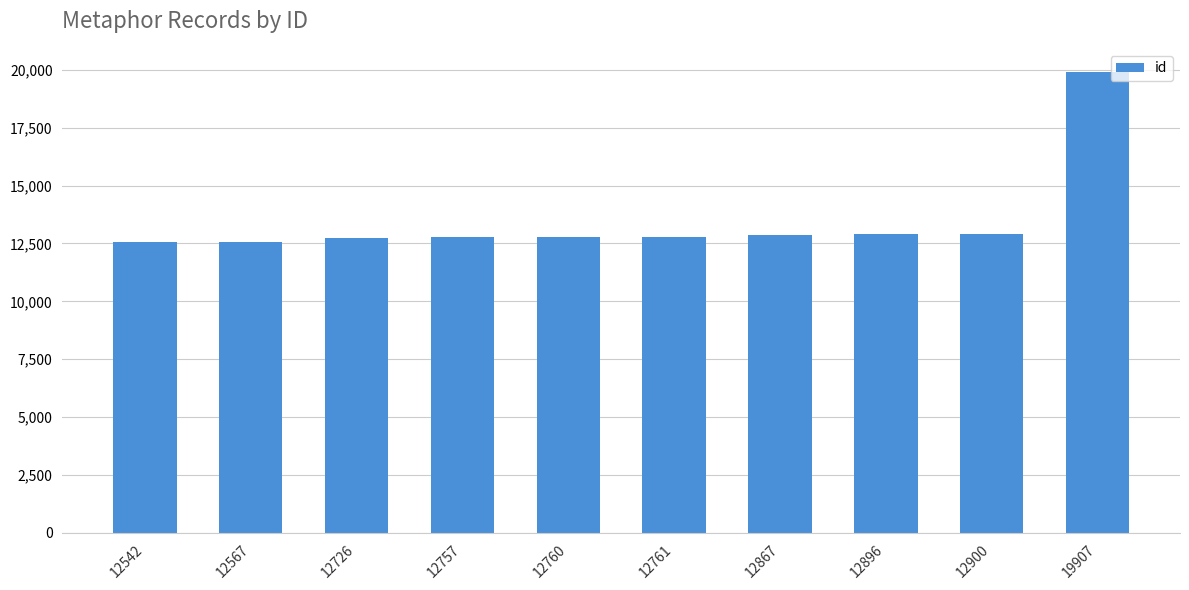

What is the difference between the values at 12757 and 12867?

110